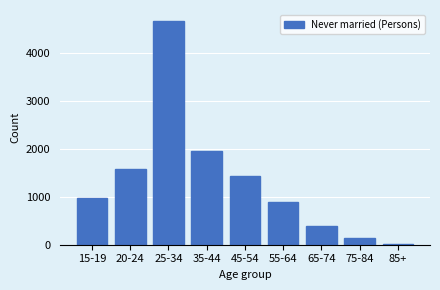

Reading left to right, extract all data points from this chart.

15-19=983	20-24=1571	25-34=4660	35-44=1946	45-54=1430	55-64=881	65-74=381	75-84=135	85+=21